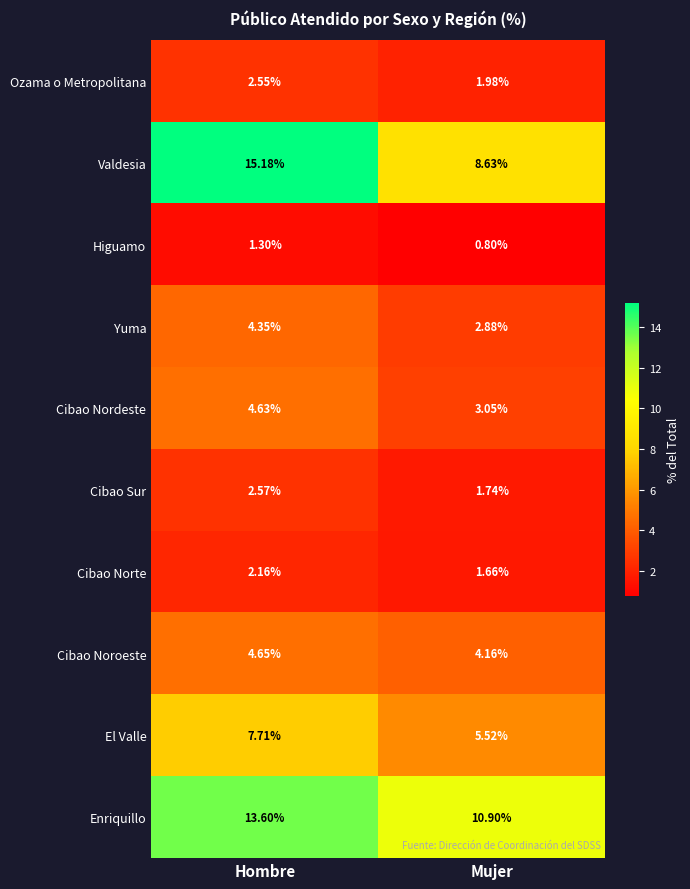

Rank the series by their maximum value, from highest to lowest.

Valdesia, Enriquillo, El Valle, Cibao Noroeste, Cibao Nordeste, Yuma, Cibao Sur, Ozama o Metropolitana, Cibao Norte, Higuamo